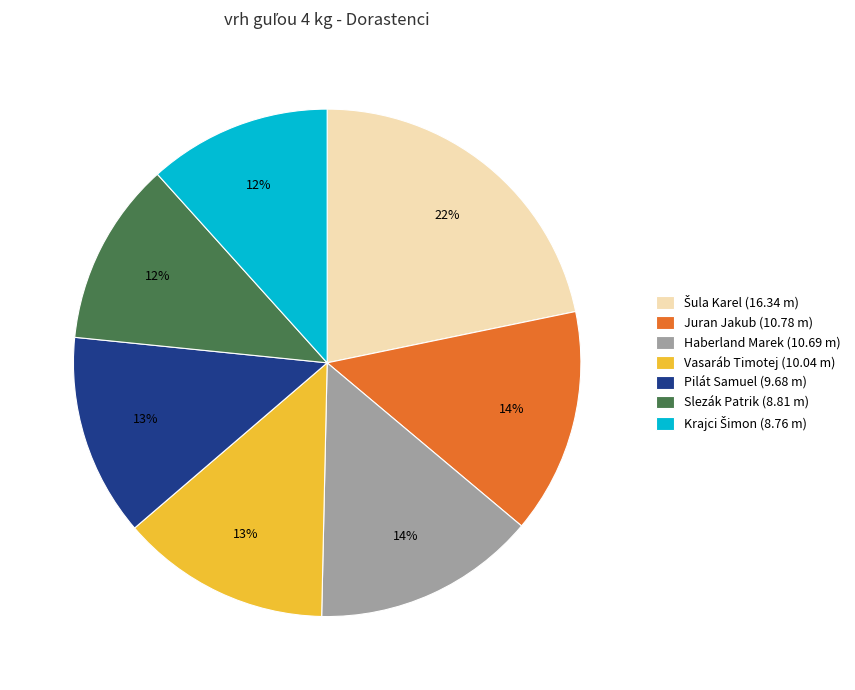

How many segments does this pie chart have?

7